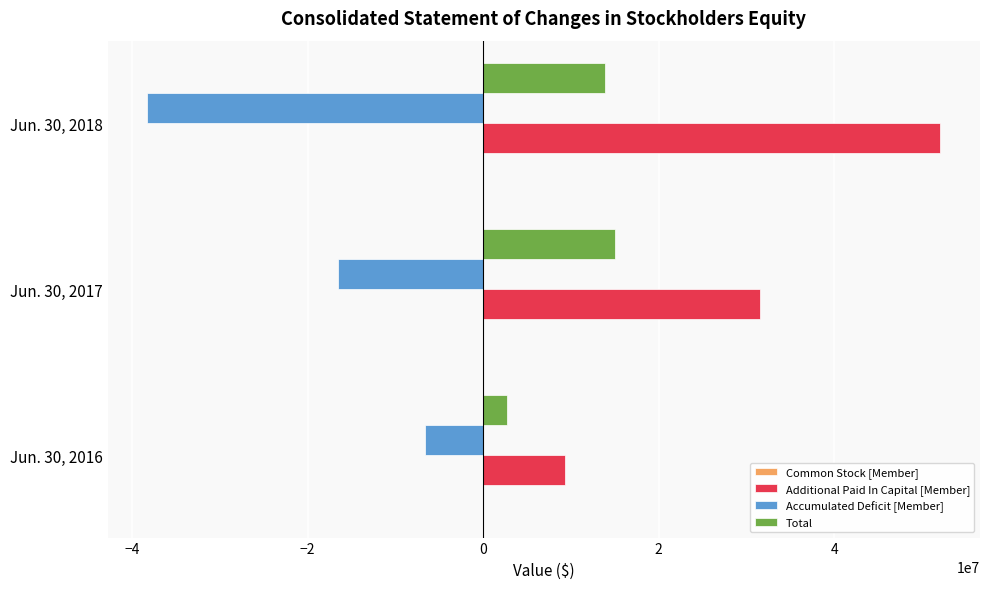

What is the sum of all Accumulated Deficit [Member] values?

-61429554